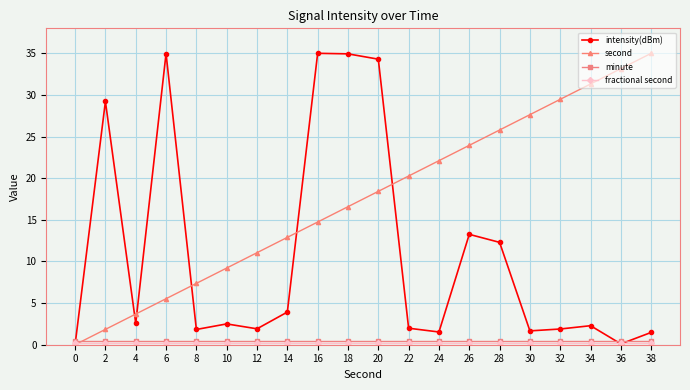

Between 8 and 24, which series saw the biggest shift?

second